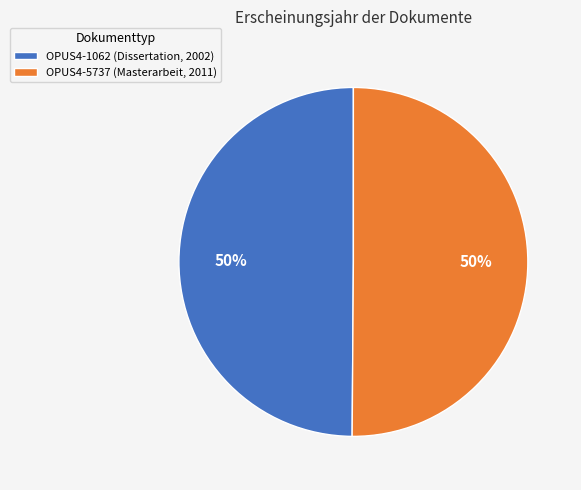

How many slices are in this pie chart?

2